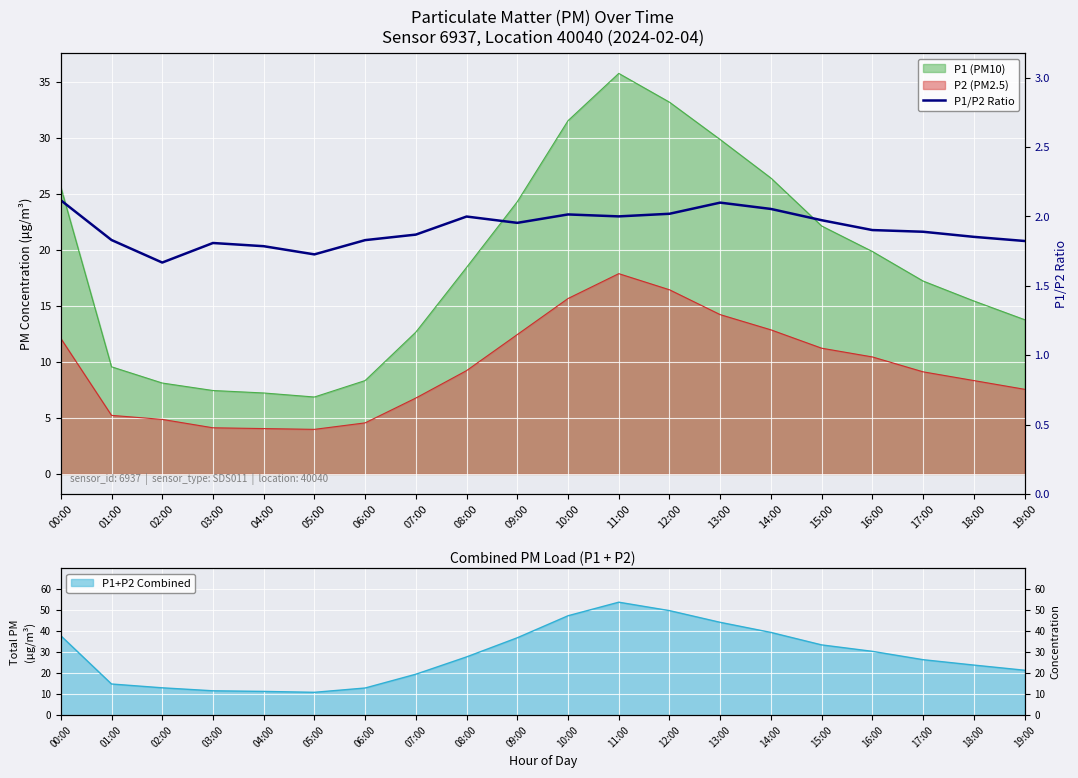

Reading left to right, extract all data points from this chart.

2.1	1.8	1.7	1.8	1.8	1.7	1.8	1.9	2.0	2.0	2.0	2.0	2.0	2.1	2.1	2.0	1.9	1.9	1.9	1.8